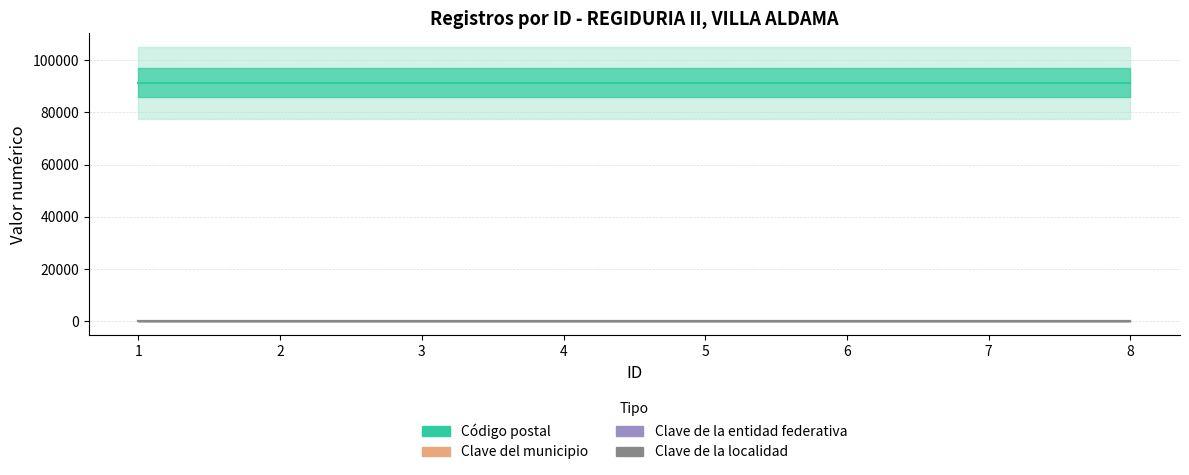

At which category is the sum across all series the highest?

1